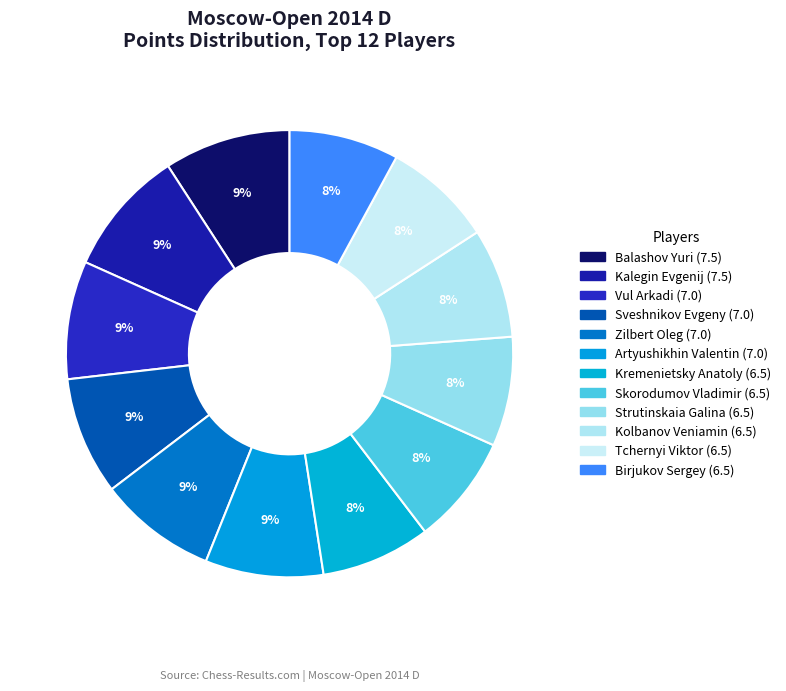

How many slices are in this pie chart?

12